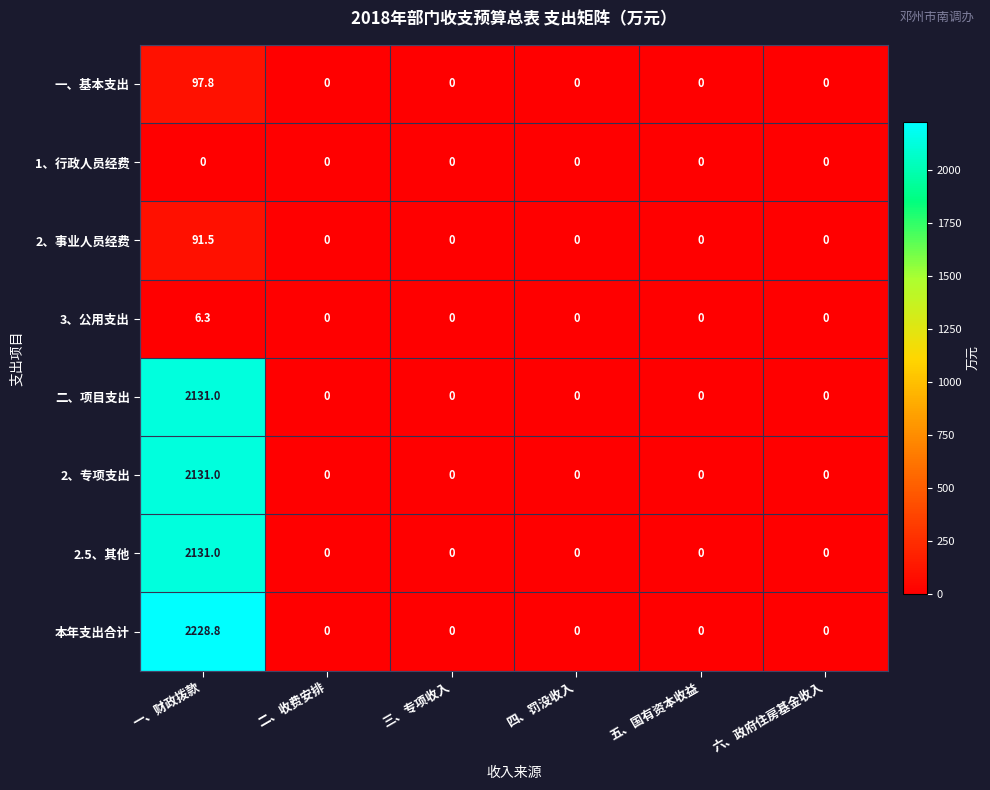

Which series has the widest spread of values?

本年支出合计